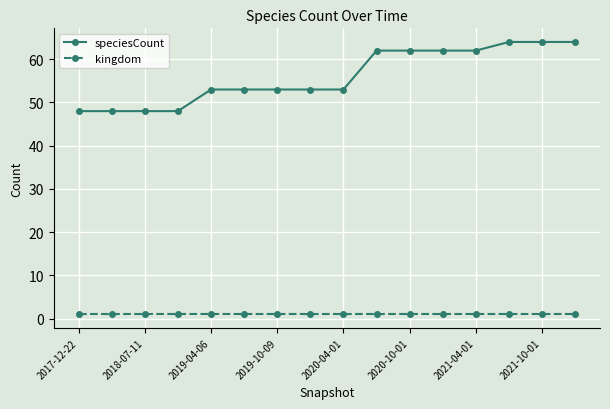

True or false: kingdom and speciesCount intersect in this chart.

False